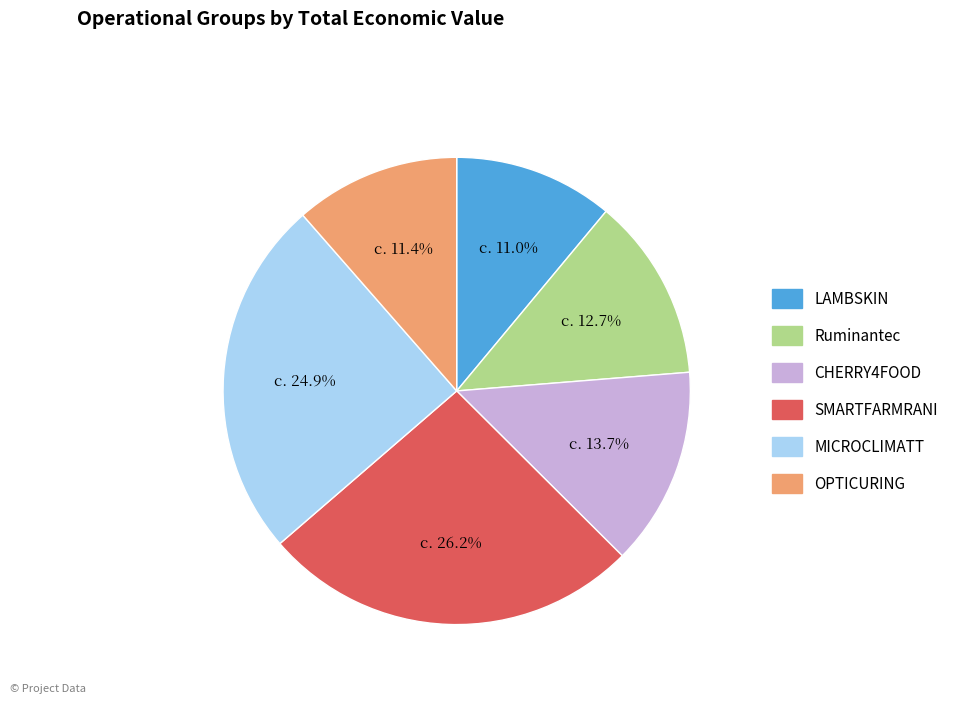

Which has a higher value, Ruminantec or SMARTFARMRANI?

SMARTFARMRANI